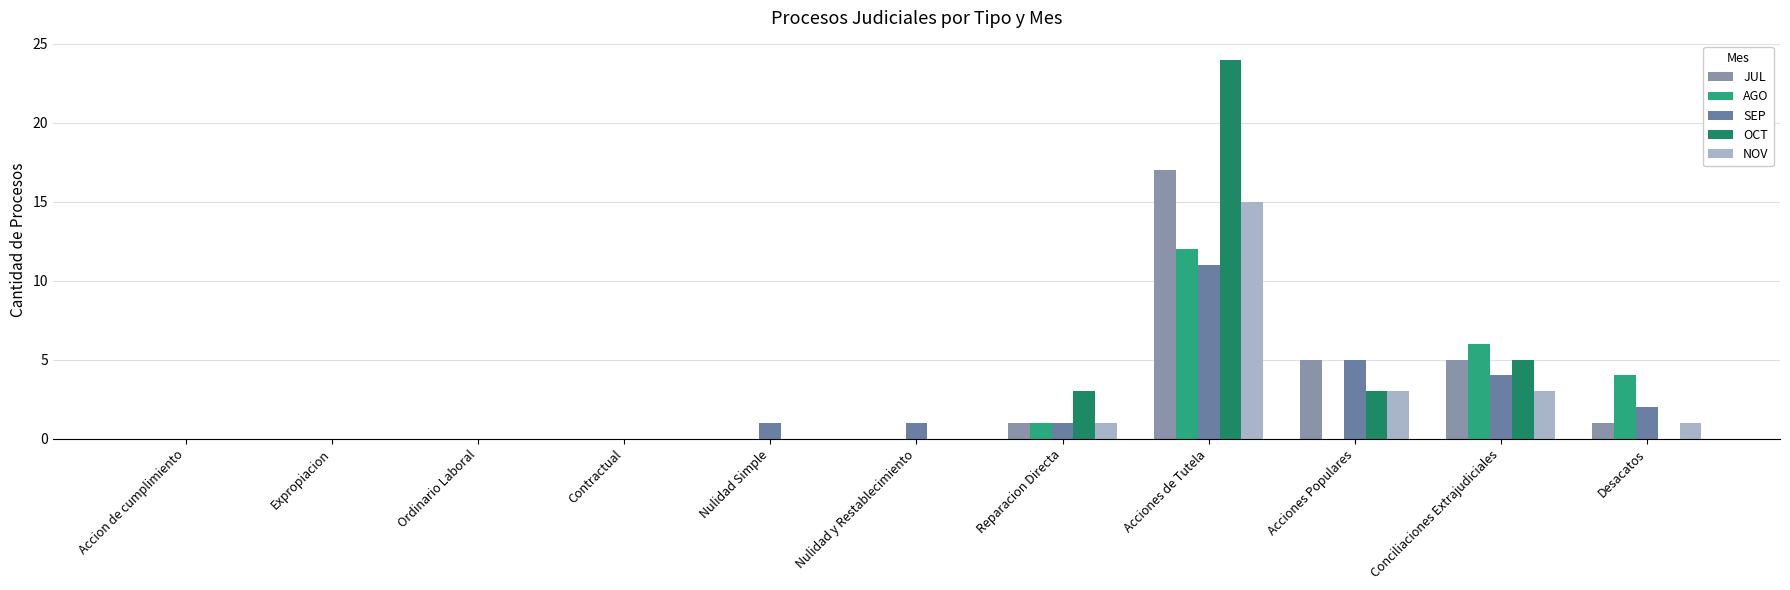

At which category is the sum across all series the highest?

Acciones de Tutela